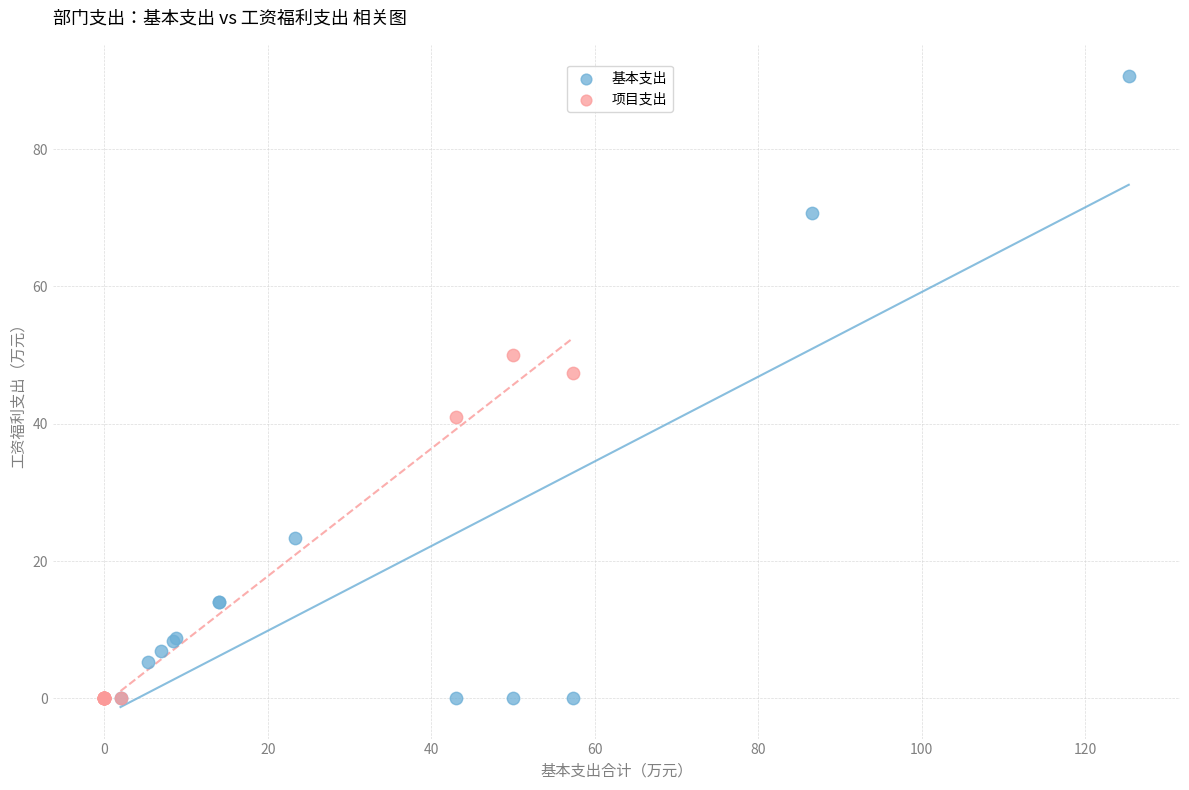

Which series has the widest spread of Y values?

基本支出